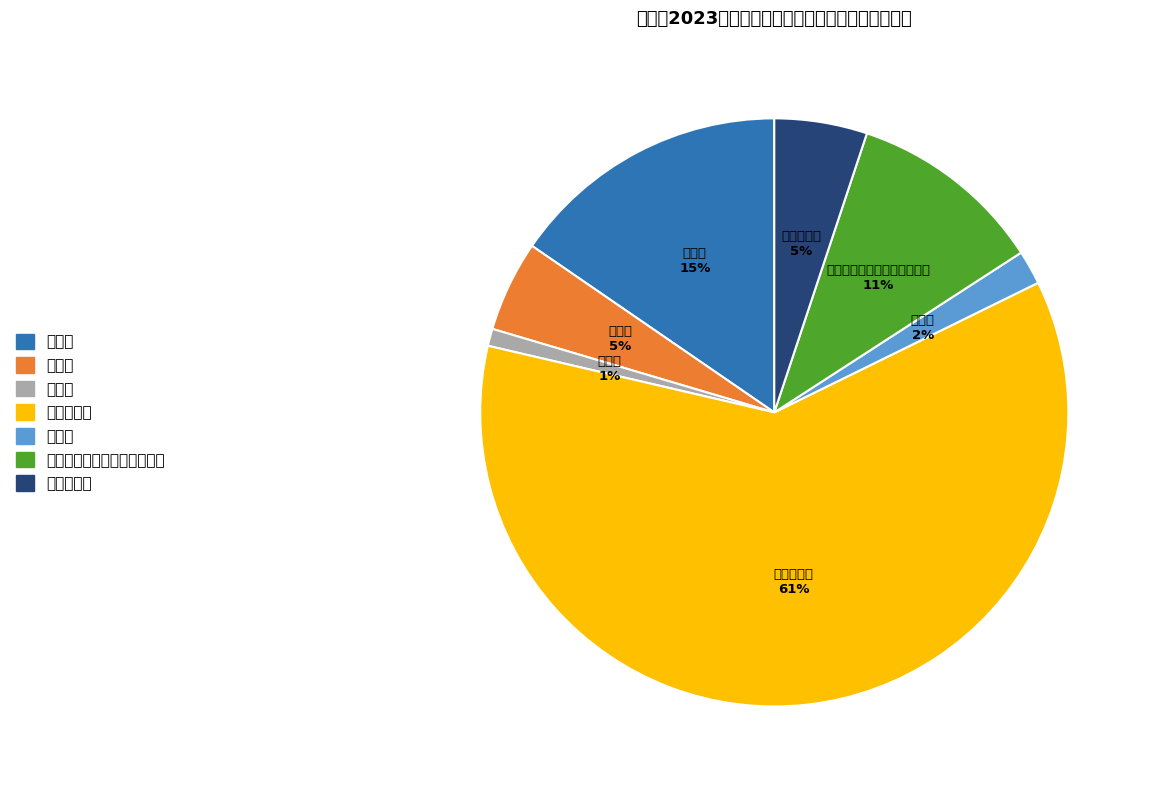

Combined, what portion of the pie is 交通局 and 水务局?

20.4%